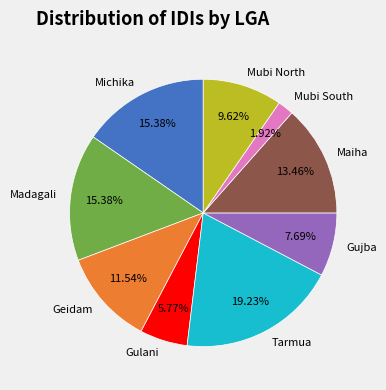

What percentage is NOT represented by Madagali?

84.6%